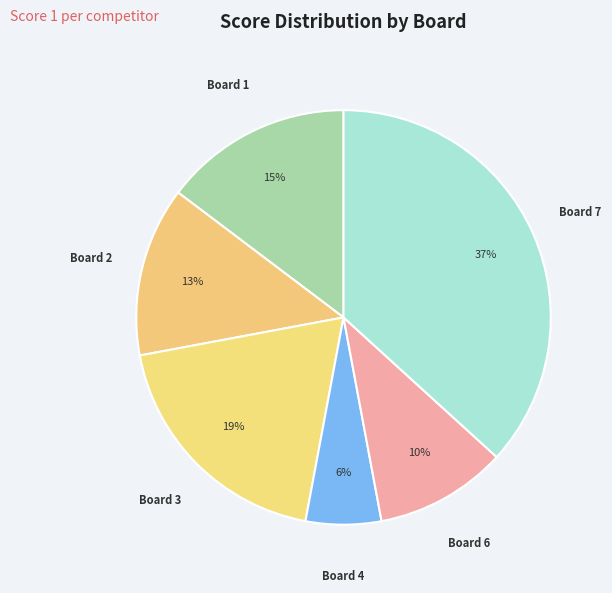

Count the number of slices in the pie.

6